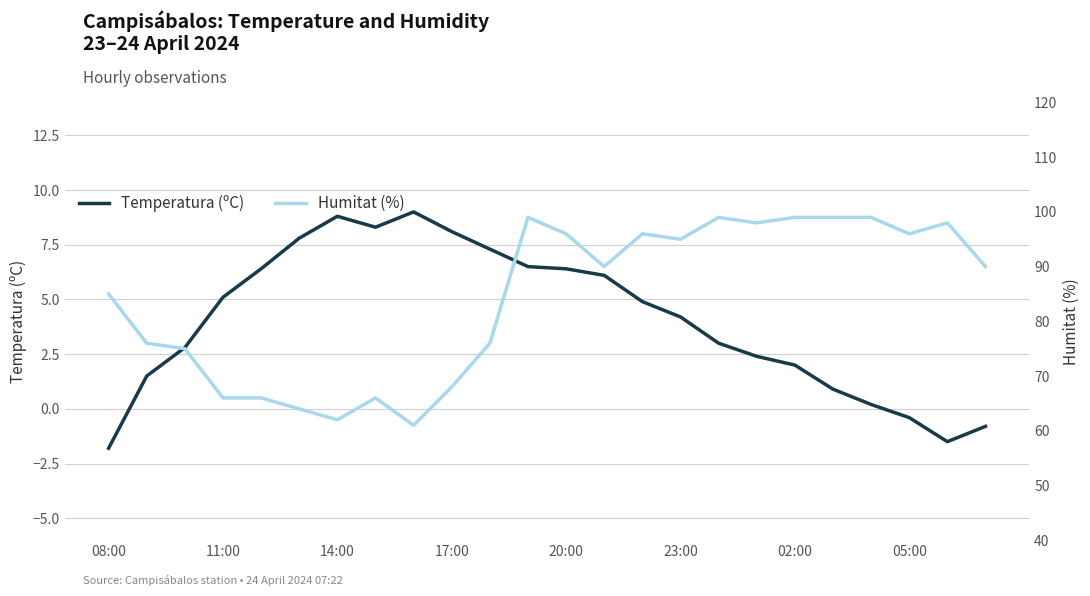

Where does the Temperatura (ºC) series first go above 4?

11:00